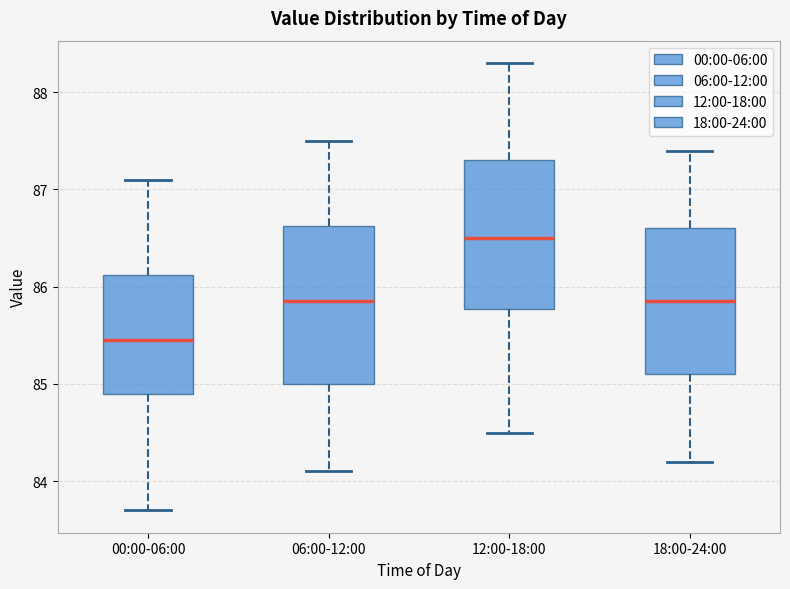

Reading left to right, transcribe this box plot: for each box, give where its median line is, the range the box spans, and where its two whiskers end, as read against the y-axis. The values are not printed on the chart, so give them approximately, as read against the axis.

00:00-06:00: median 85.5, box 84.9 to 86.1, whiskers 83.7 to 87.1
06:00-12:00: median 85.9, box 85.0 to 86.6, whiskers 84.1 to 87.5
12:00-18:00: median 86.5, box 85.8 to 87.3, whiskers 84.5 to 88.3
18:00-24:00: median 85.9, box 85.1 to 86.6, whiskers 84.2 to 87.4